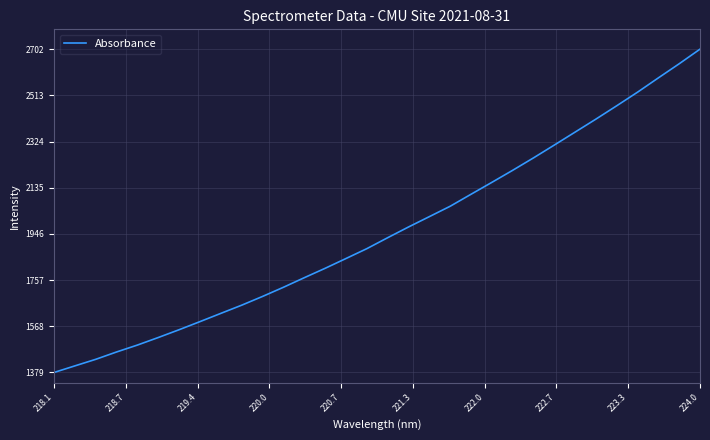

What is the minimum value shown in the chart?

1379.3